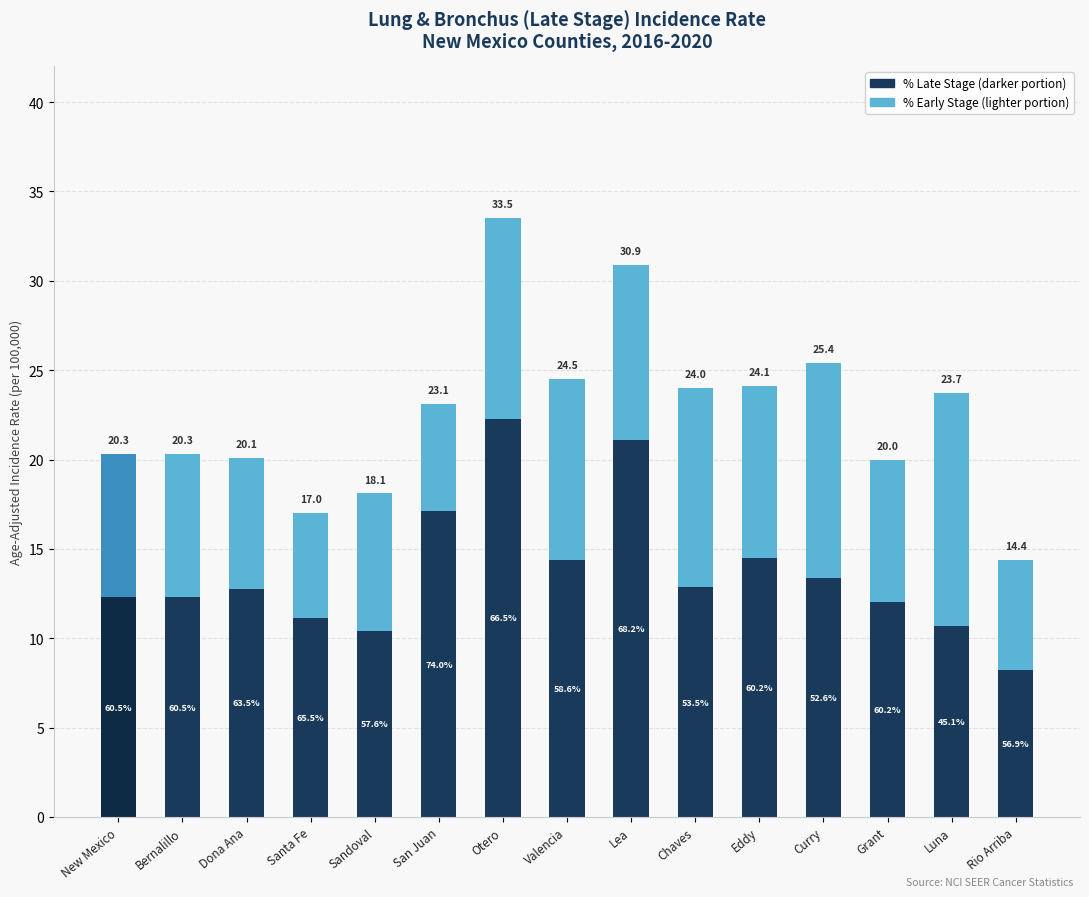

Count the number of values greater than 23.

8